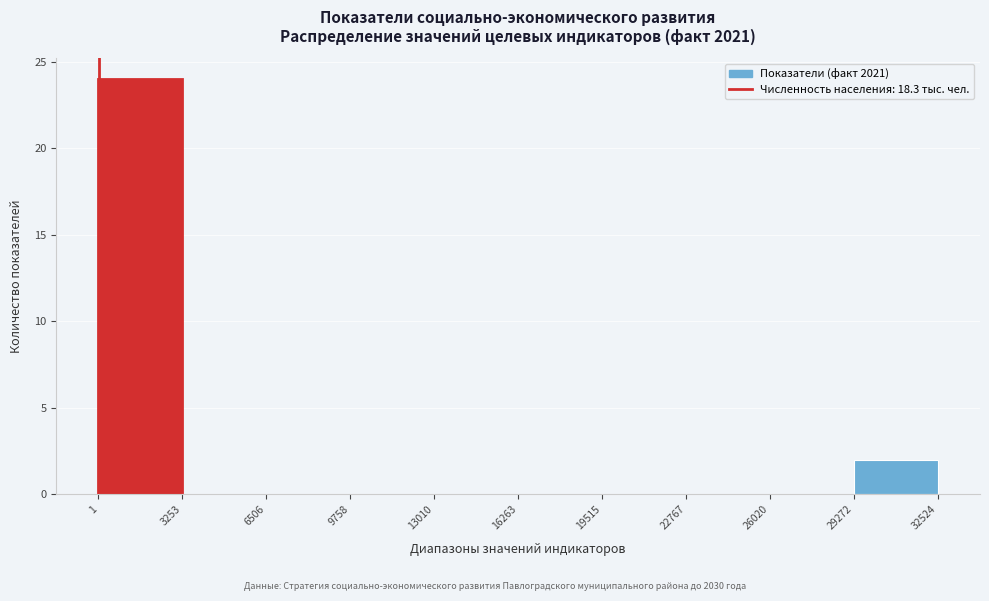

Reading left to right, transcribe this chart: for each bar, give the range it covers on the x-axis and its height. The values are not printed on the chart, so give them approximately, as read against the axis.

1 to 3253: 24
3253 to 6506: 0
6506 to 9758: 0
9758 to 13010: 0
13010 to 16263: 0
16263 to 19515: 0
19515 to 22767: 0
22767 to 26020: 0
26020 to 29272: 0
29272 to 32524: 2